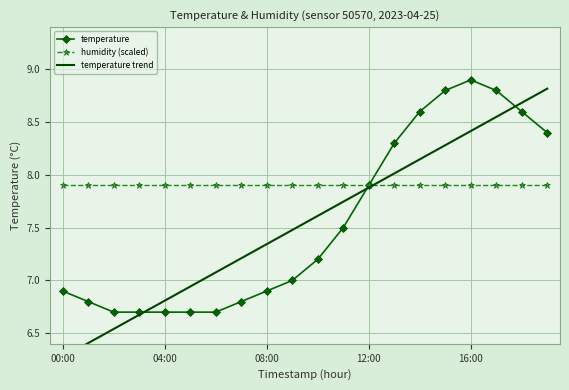

Rank the series at 12:00 from lowest to highest value.

temperature trend, temperature, humidity (scaled)